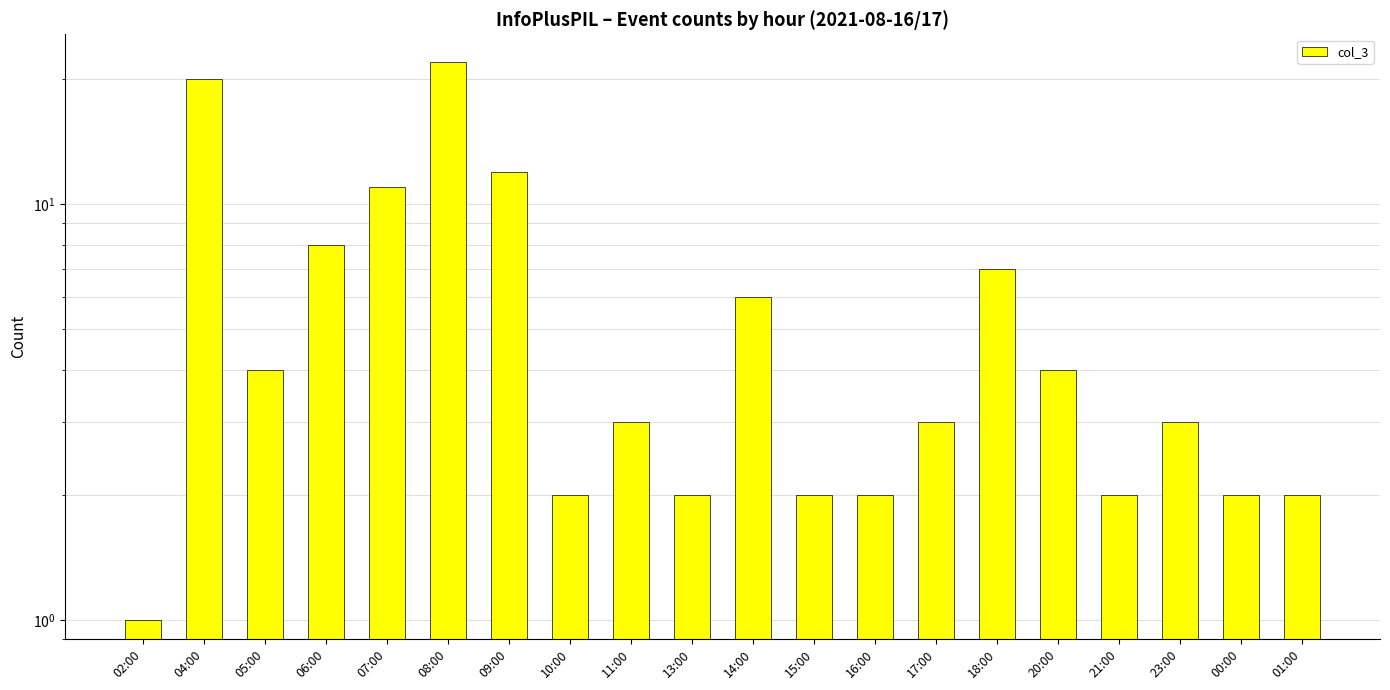

What is the difference between the maximum and minimum values?

21